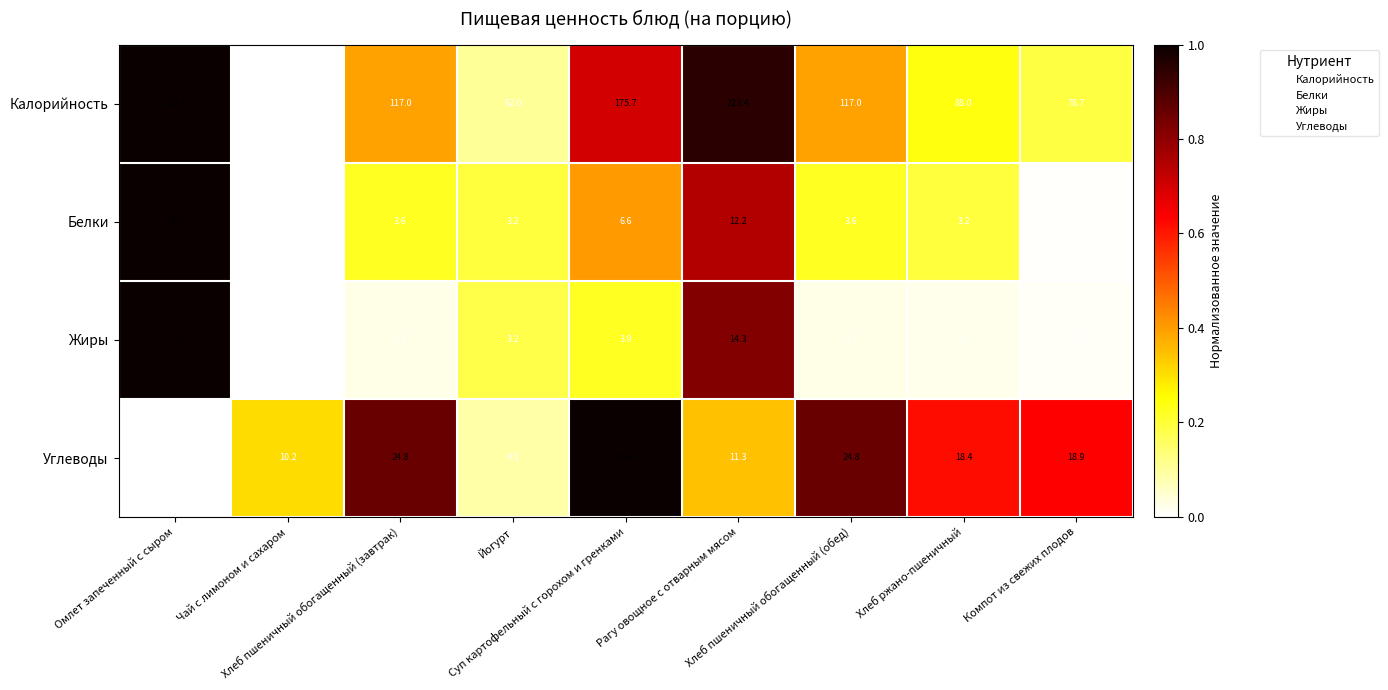

List the series in order of their peak value, highest first.

Калорийность, Углеводы, Жиры, Белки